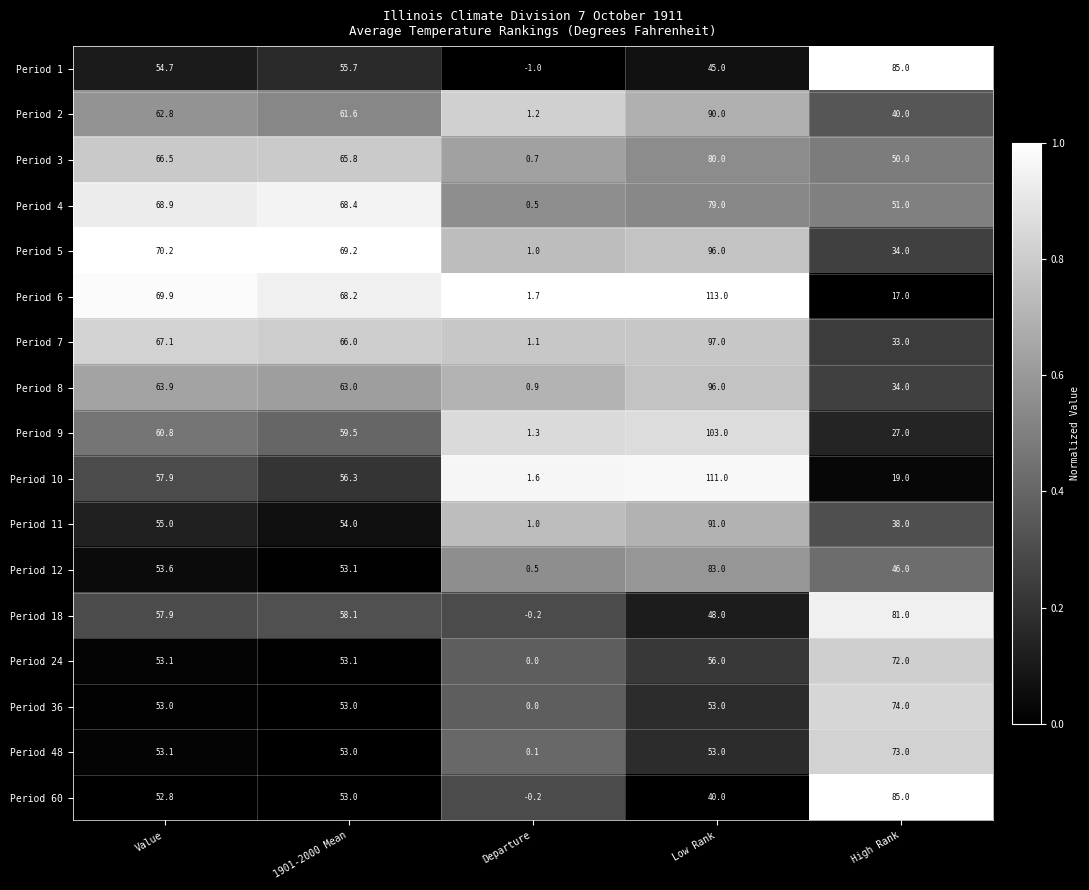

At which category is the sum across all series the highest?

Low Rank